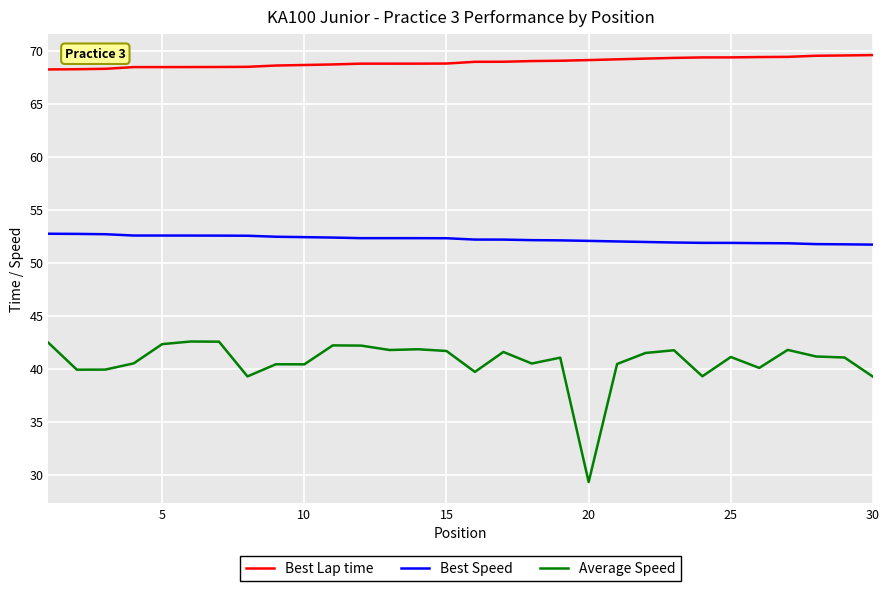

True or false: Average Speed and Best Lap time cross at least once.

False